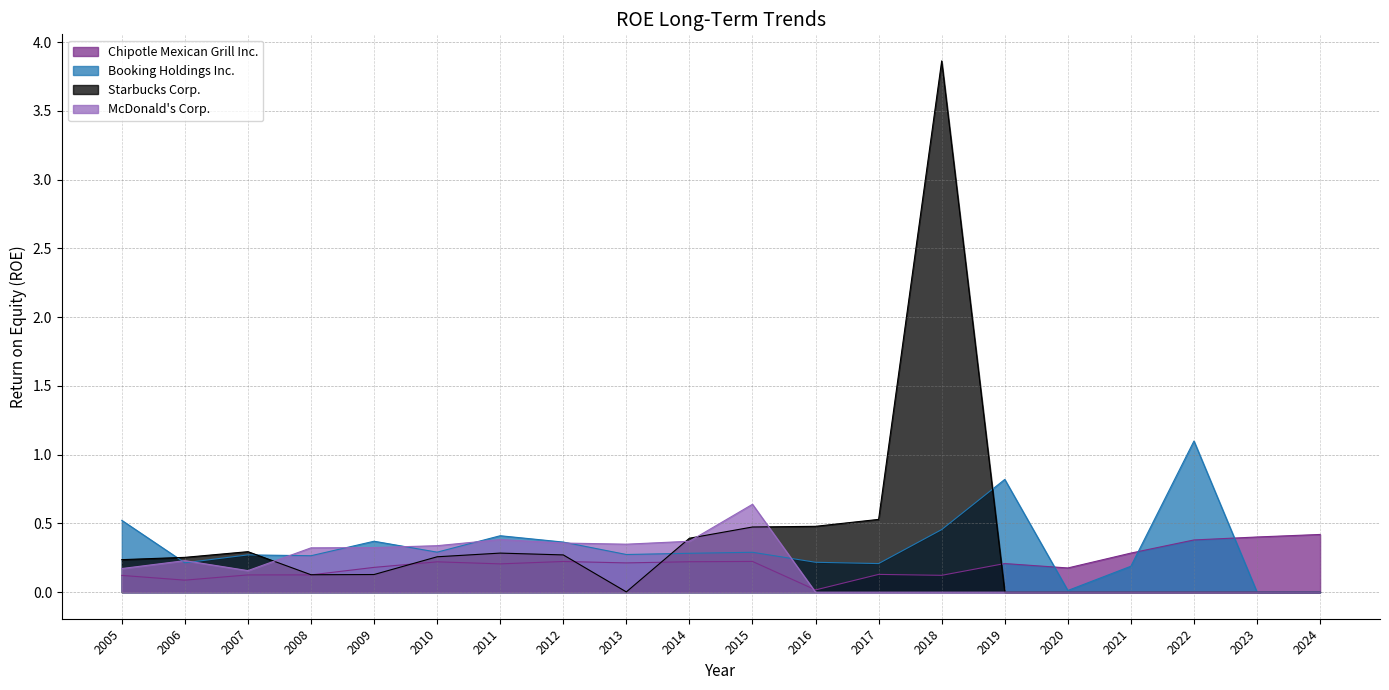

Rank the series by their maximum value, from highest to lowest.

Starbucks Corp., Booking Holdings Inc., McDonald's Corp., Chipotle Mexican Grill Inc.